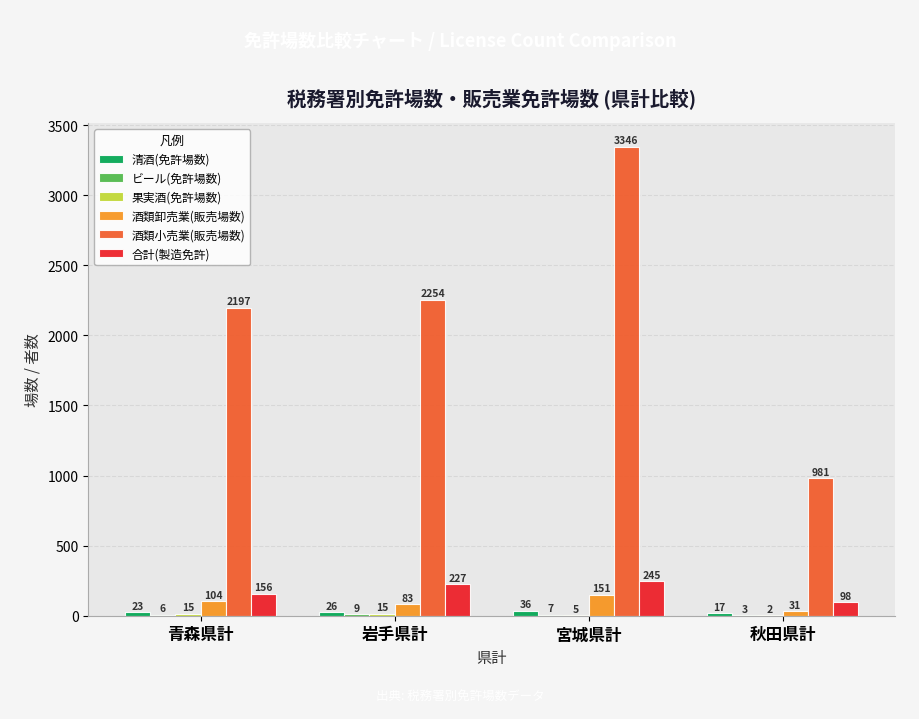

What is the sum of all 清酒(免許場数) values?

102